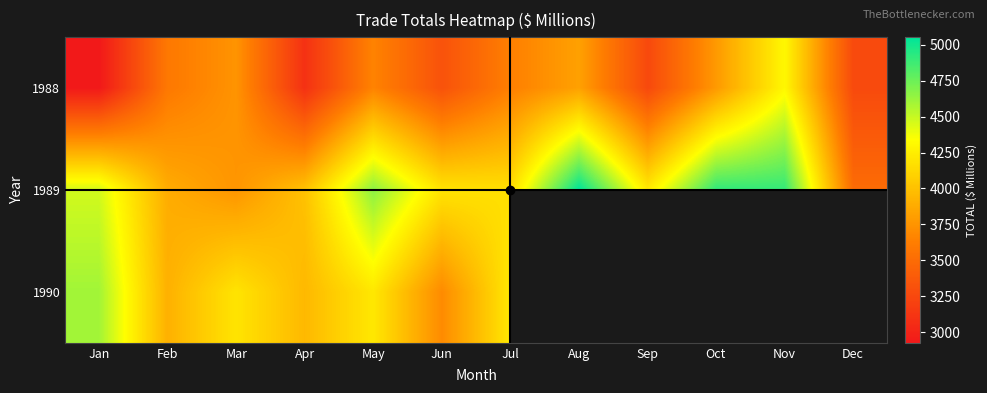

What is the sum of the 1988 values at Feb and Dec?

6859.0